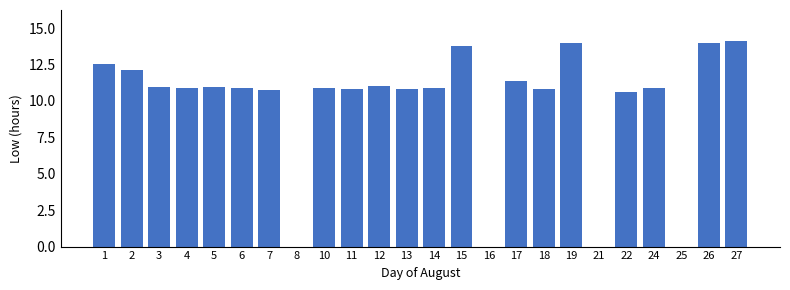

What is the sum of all values?

233.1